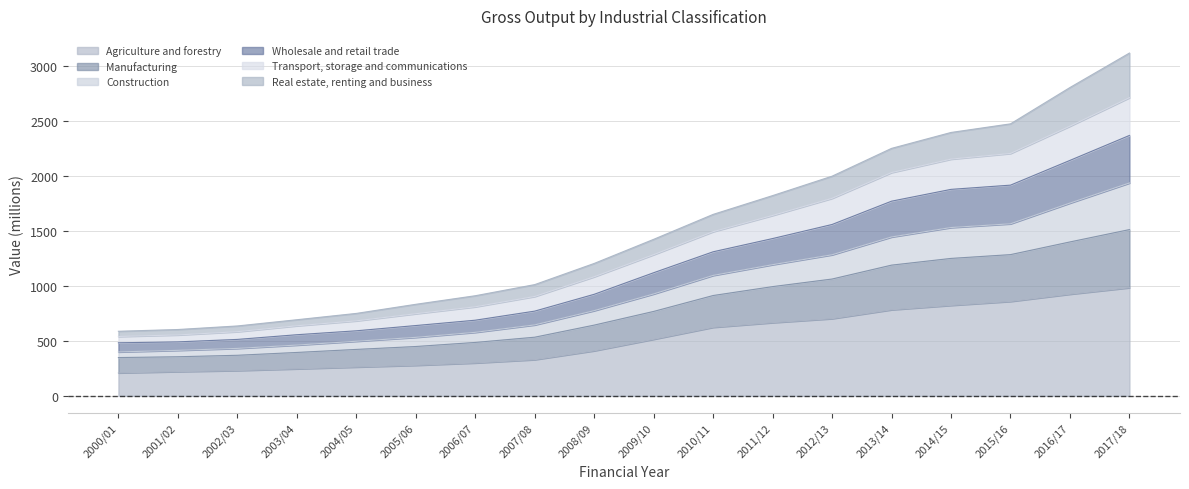

What is the total value across all series at 2013/14?

2249.7